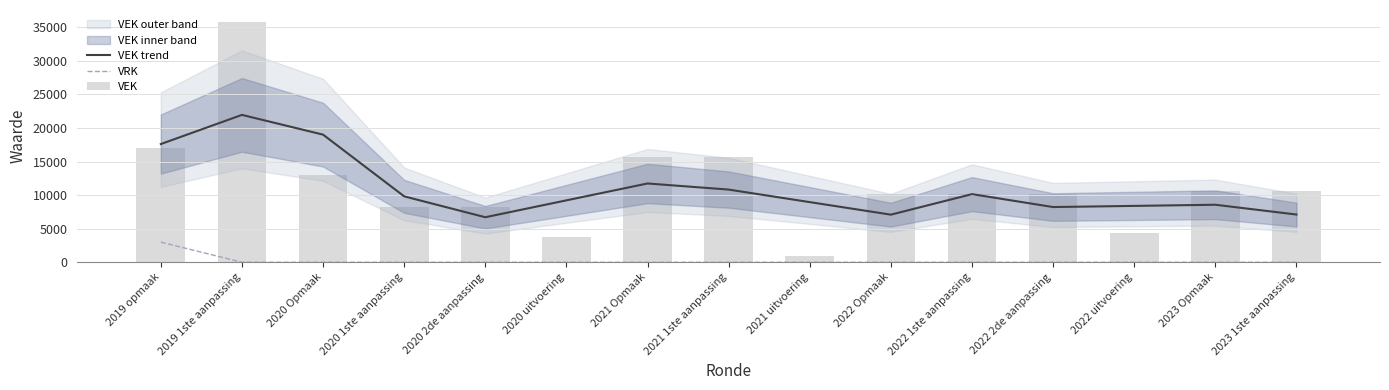

Between 2021 uitvoering and 2023 1ste aanpassing, which series saw the biggest shift?

VEK